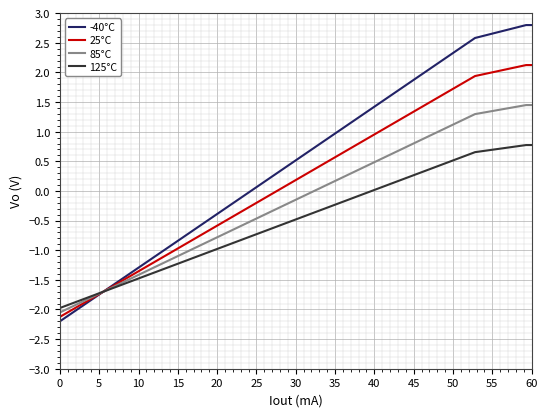

List the series in order of their overall mean, highest first.

-40°C, 25°C, 85°C, 125°C